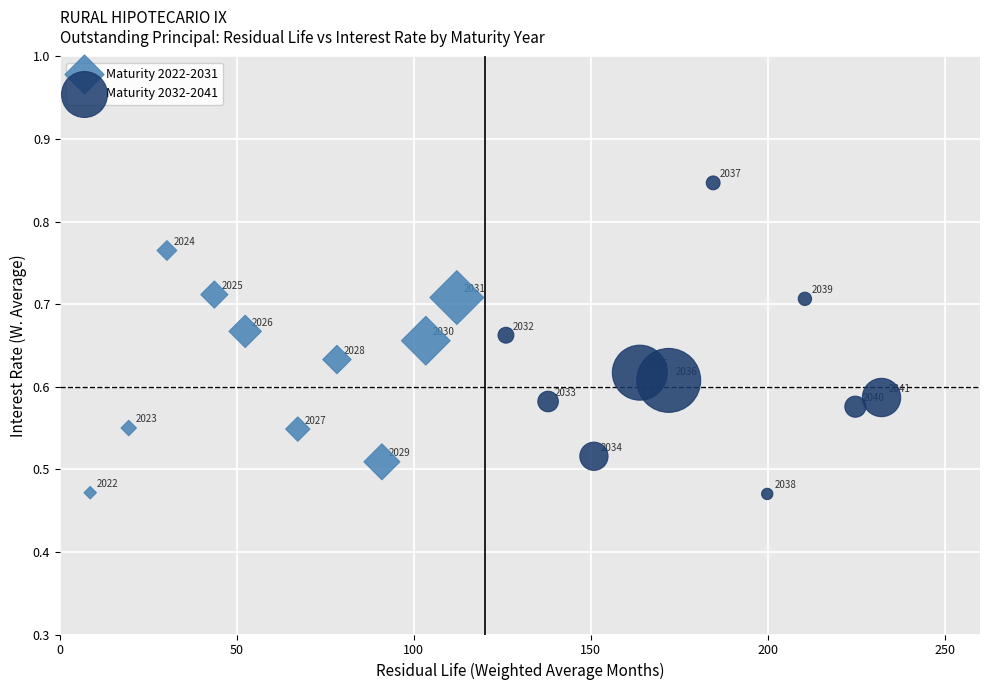

Which series contains the highest Y value?

Maturity 2032-2041